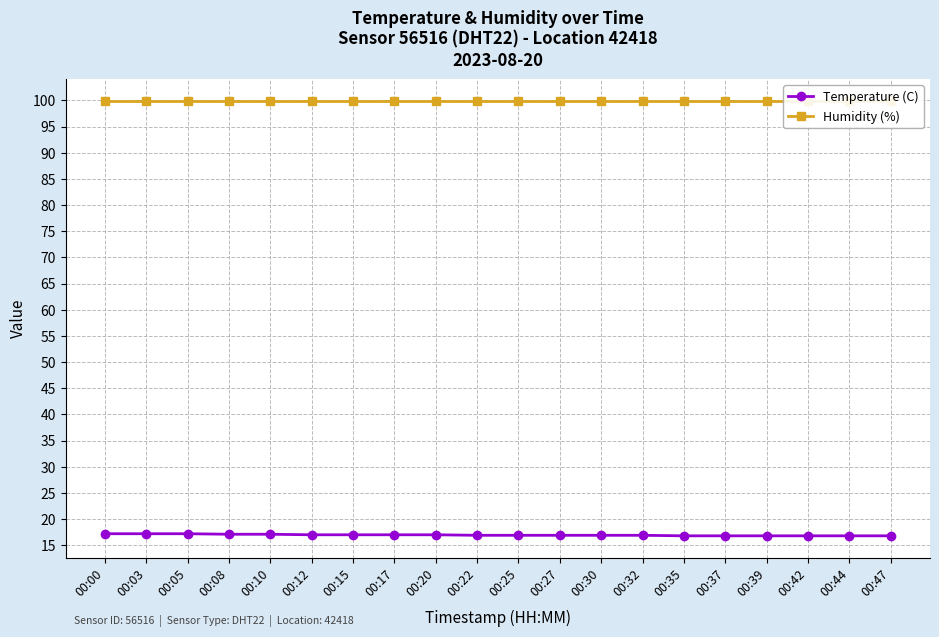

Rank the series by their average value, from highest to lowest.

Humidity (%), Temperature (C)